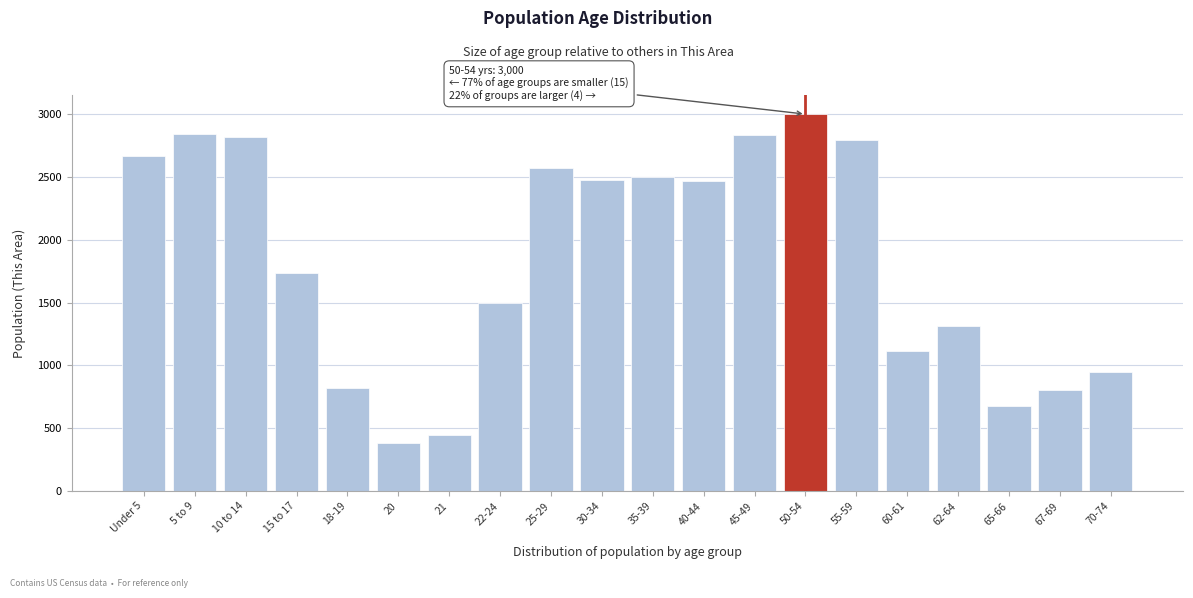

What is the average value?

1835